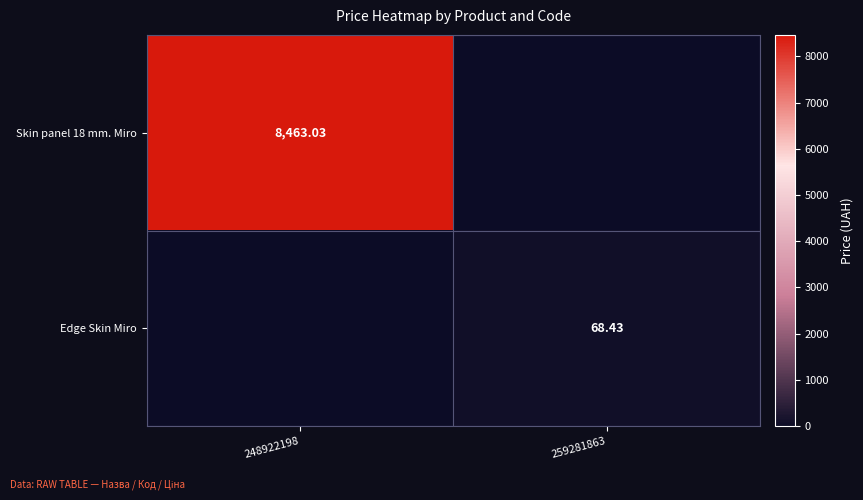

How many categories are shown in the chart?

2